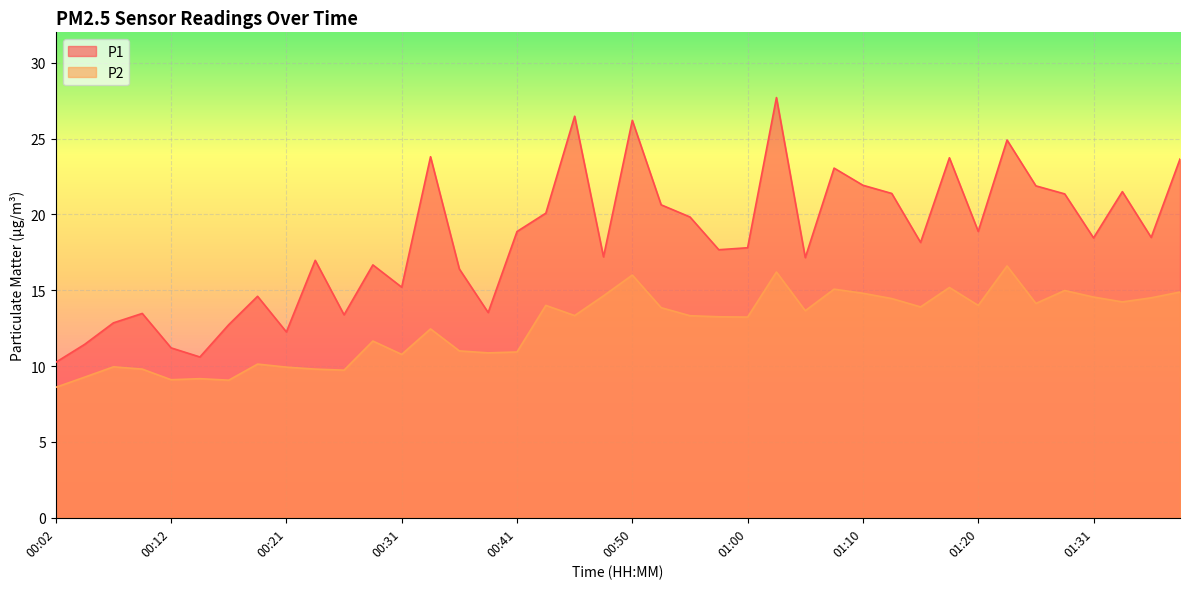

What is the spread (max minus min) of values at 00:21?

2.3